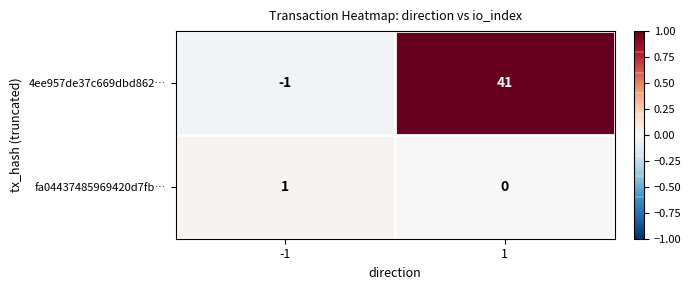

At -1, list the series in order from largest to smallest.

fa04437485969420d7fb…, 4ee957de37c669dbd862…